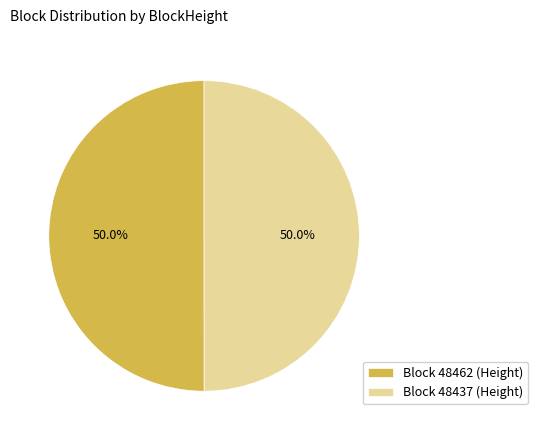

Approximately how many times larger is the value at Block 48437 (Height) compared to Block 48462 (Height)?

1.0